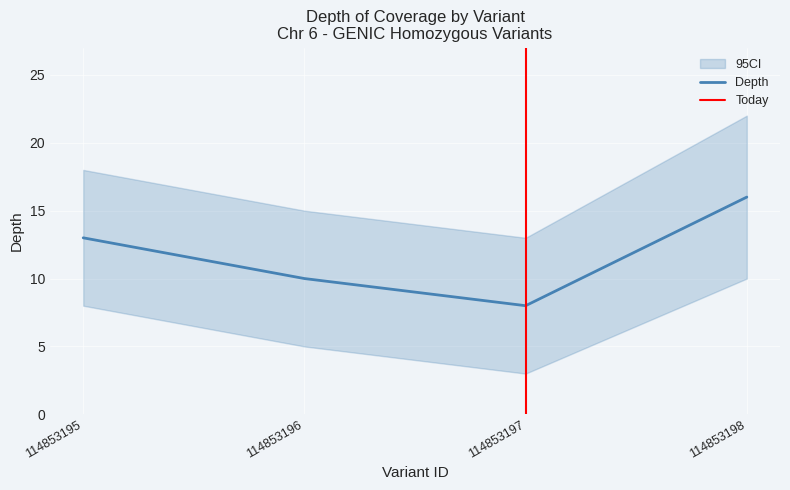

Count the number of categories in the chart.

4